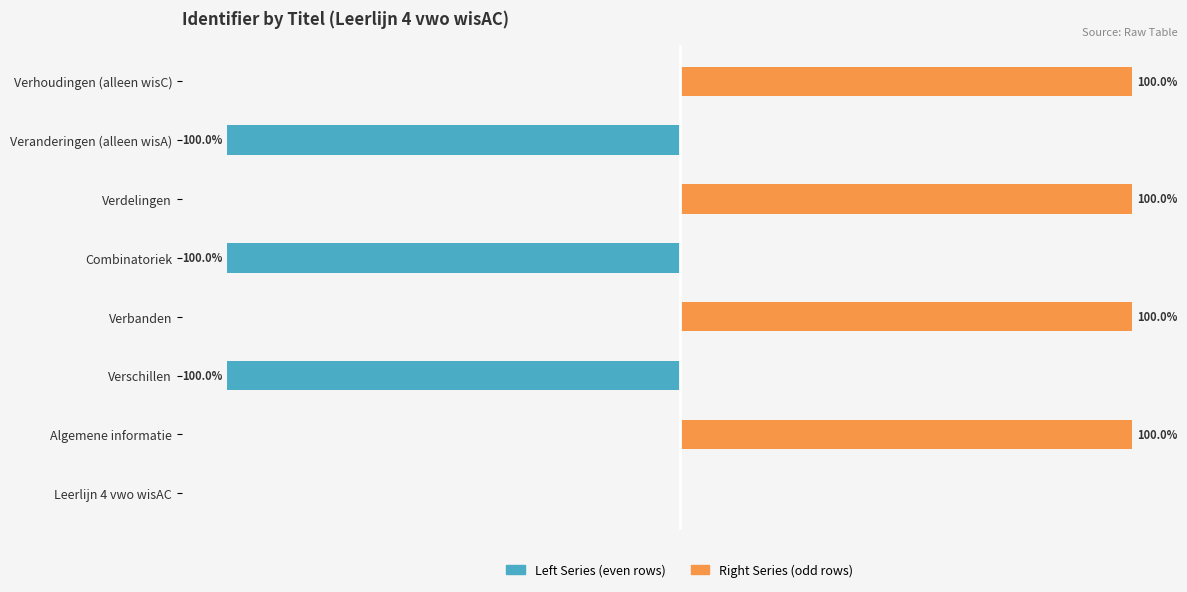

List the series in order of their overall mean, lowest first.

Left Series, Right Series